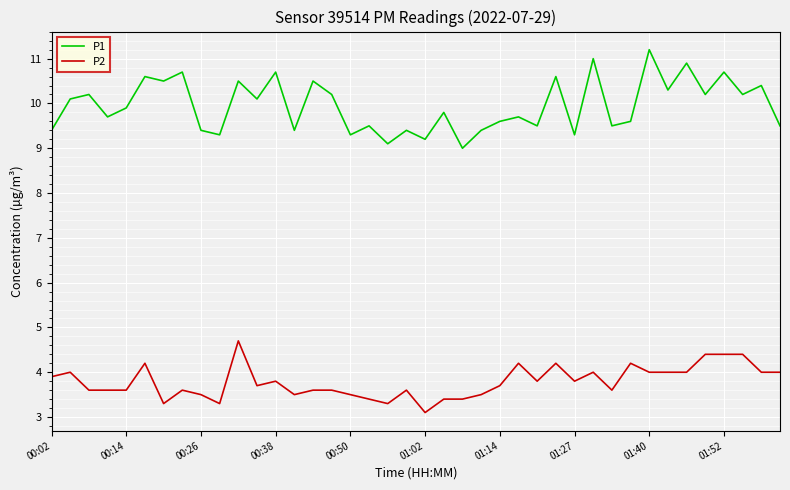

What is the smallest value displayed?

3.1